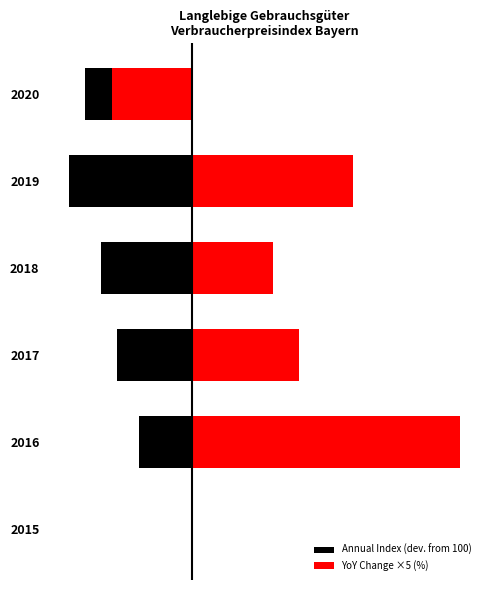

How many values in the YoY Change ×5 (%) series exceed 2?

2